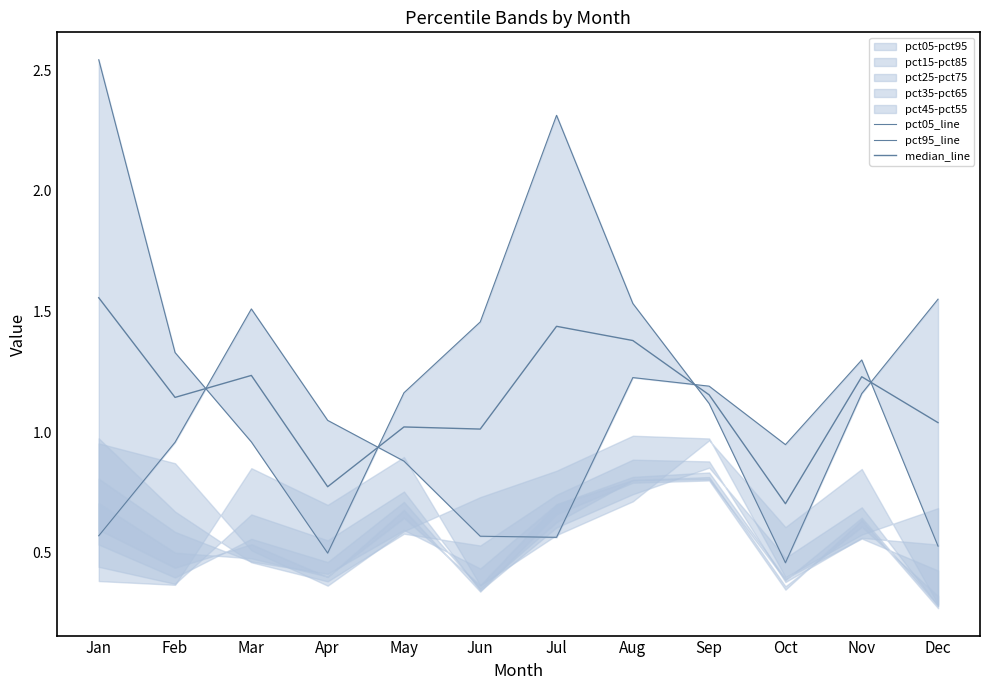

Which has a higher value, Jun or May?

Jun